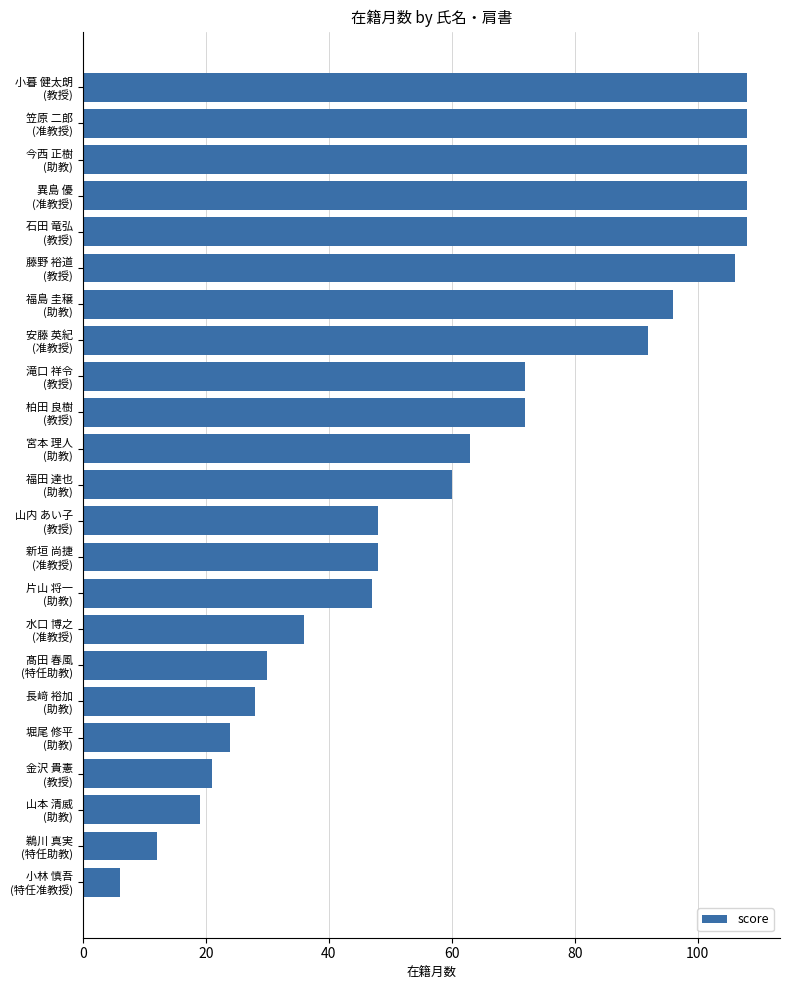

What is the greatest value displayed?

108